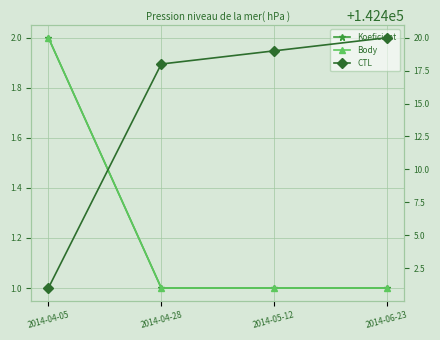

What is the approximate value of CTL at 2014-04-28?

142418